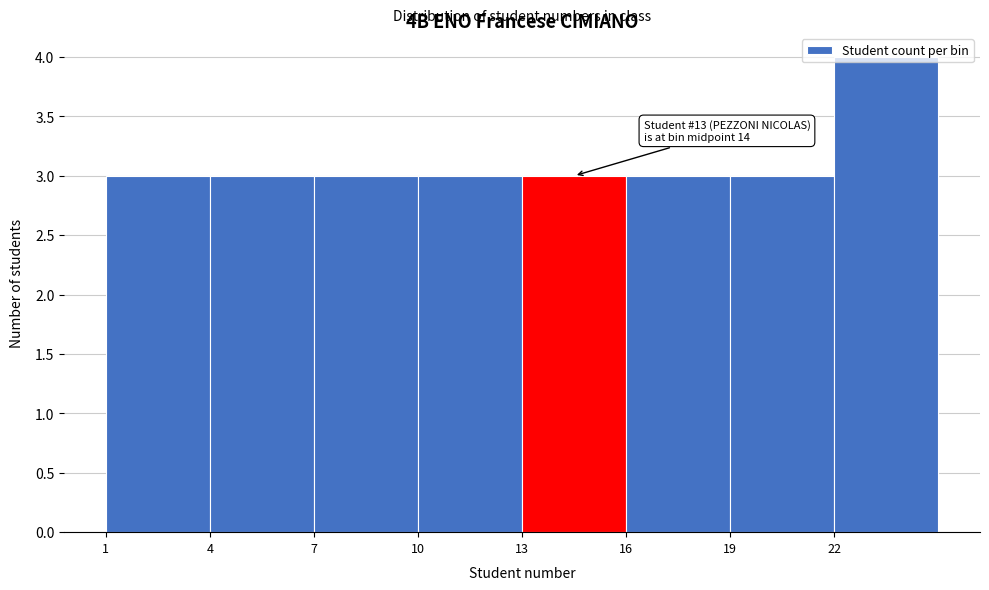

Which range on the x-axis has the tallest bar?

22 to 25